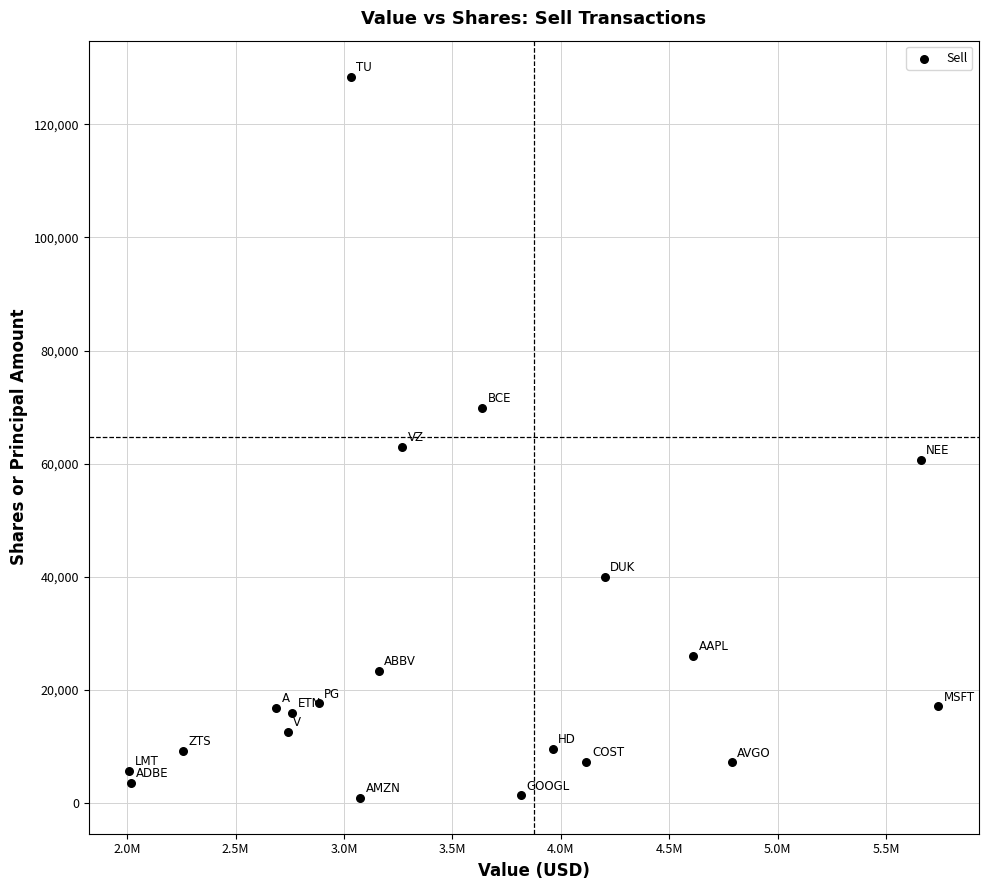

What Y value in the scatter plot is closest to 64679?

62940